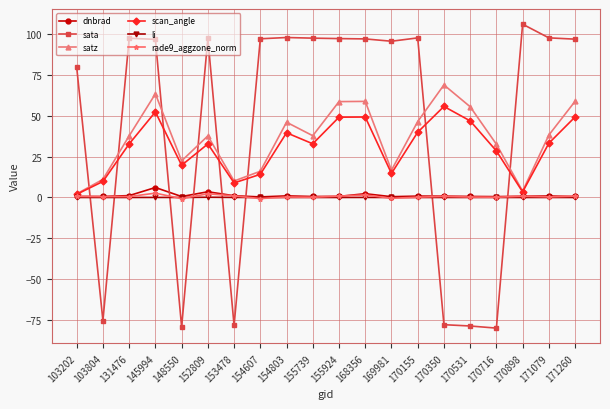

Is the value of satz at 131476 greater than the value of scan_angle at 131476?

Yes